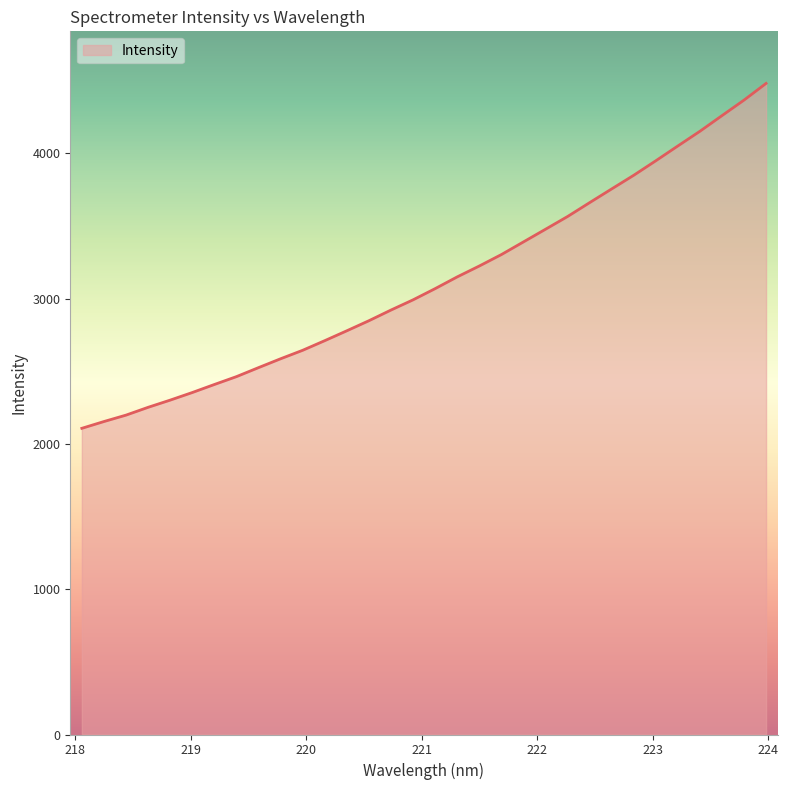

What is the greatest value displayed?

4481.4